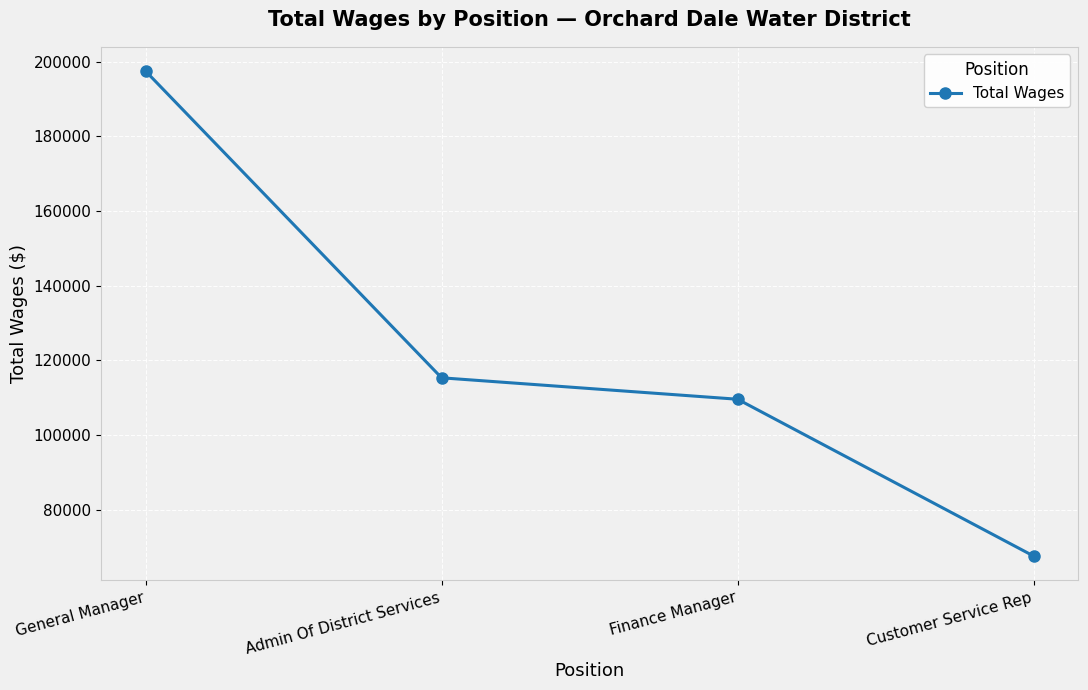

List the labels in order of value, smallest first.

Customer Service Rep, Finance Manager, Admin Of District Services, General Manager